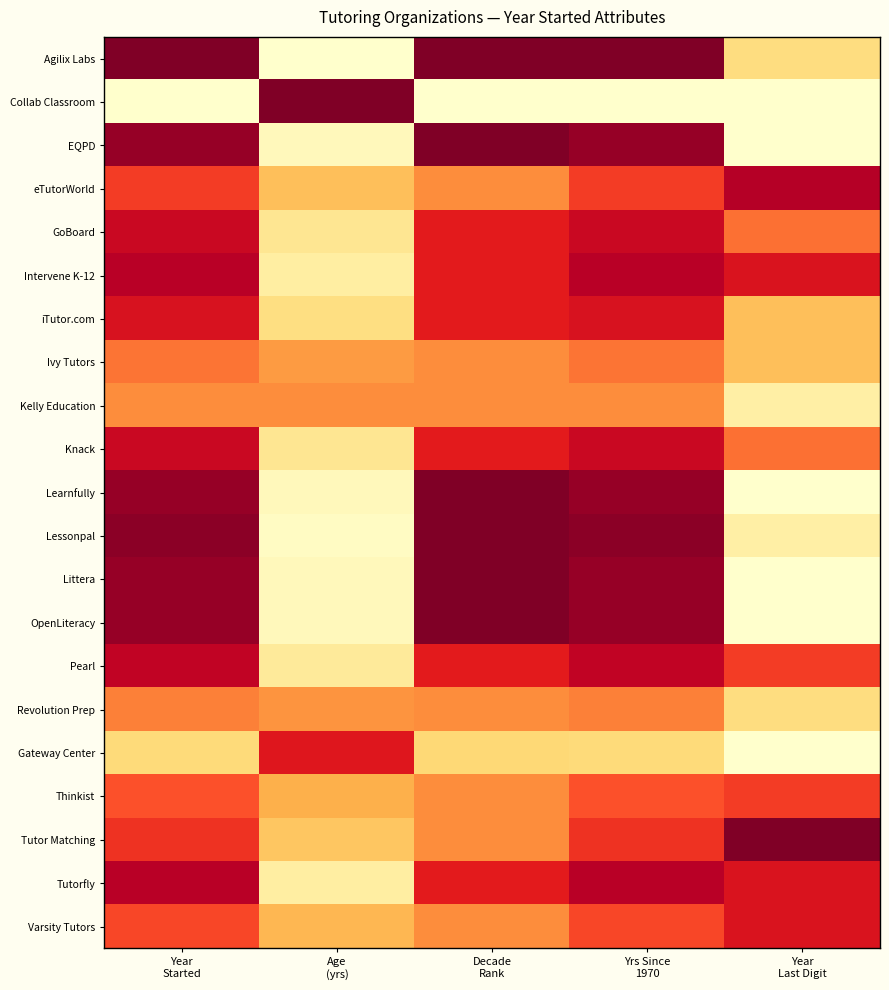

Rank the series at Year Last Digit from lowest to highest value.

Collab Classroom, EQPD, Learnfully, Littera, OpenLiteracy, Gateway Center, Kelly Education, Lessonpal, Agilix Labs, Revolution Prep, iTutor.com, Ivy Tutors, GoBoard, Knack, Pearl, Thinkist, Intervene K-12, Tutorfly, Varsity Tutors, eTutorWorld, Tutor Matching